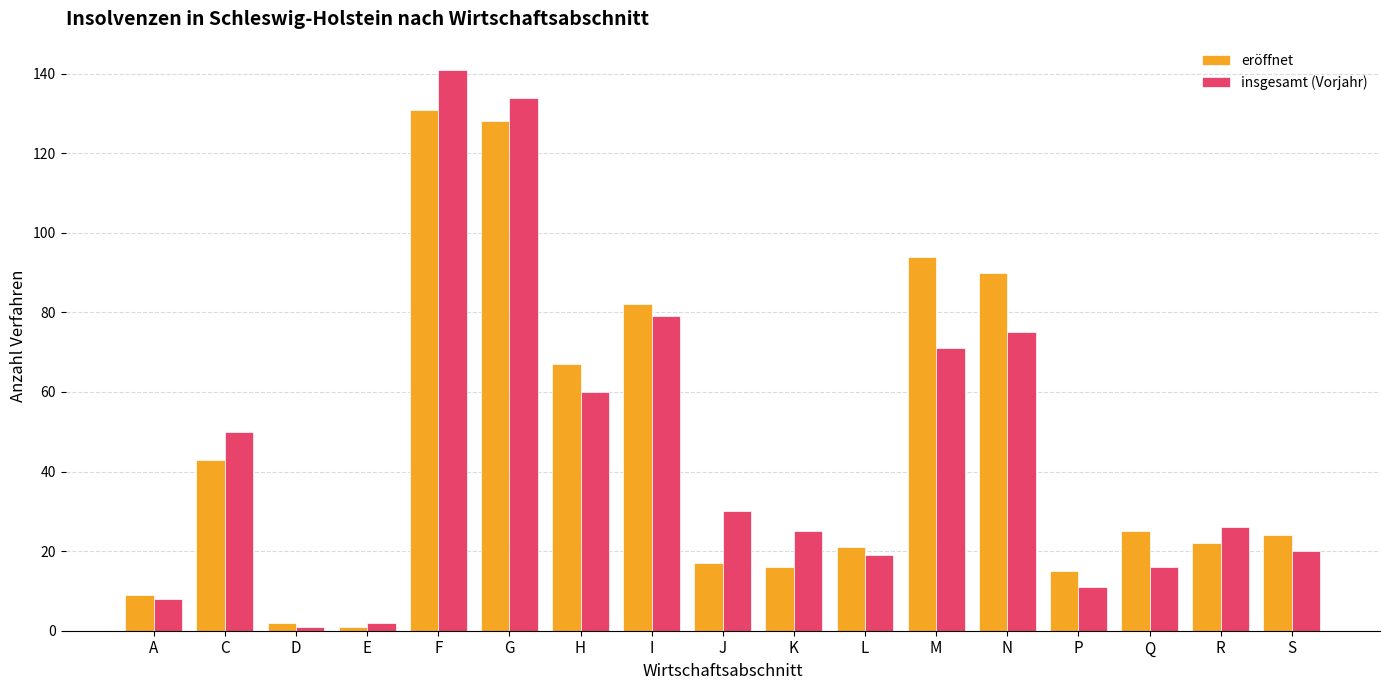

True or false: eröffnet has a value of 128 at G.

True